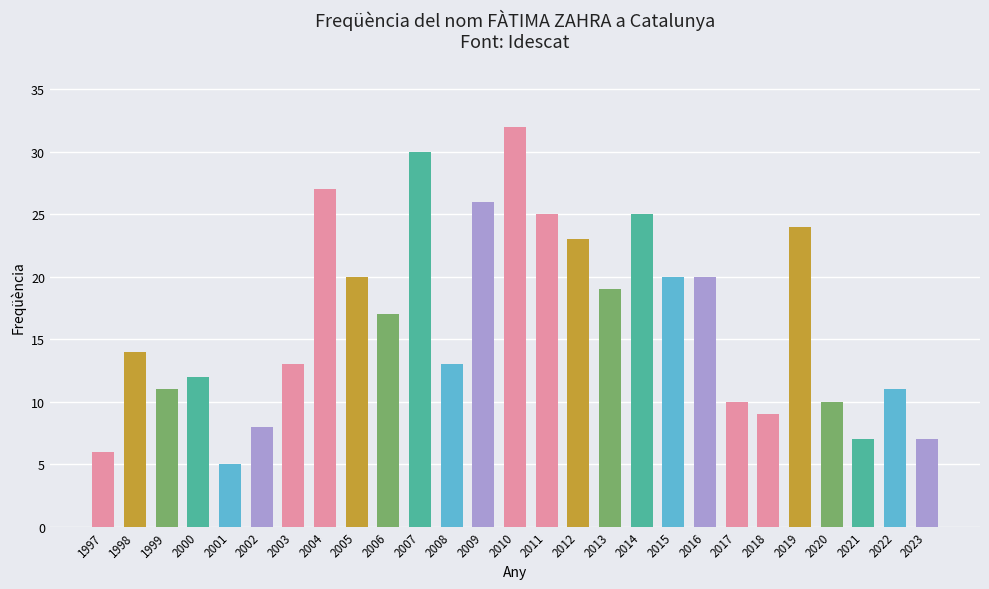

What is the value of the 15th bar from the left?

25